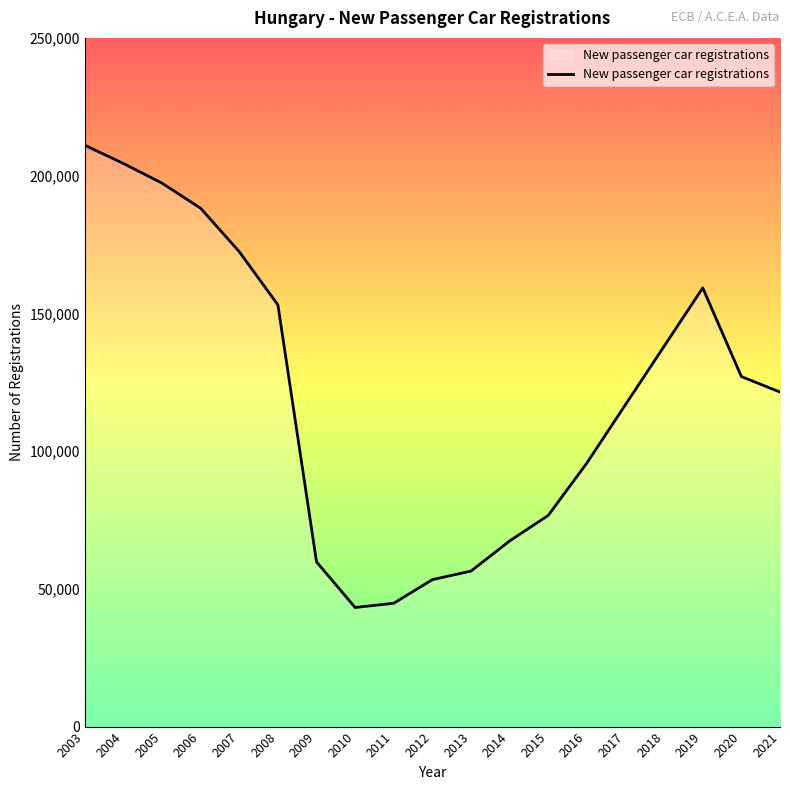

At which category does the data reach its first local peak?

2019